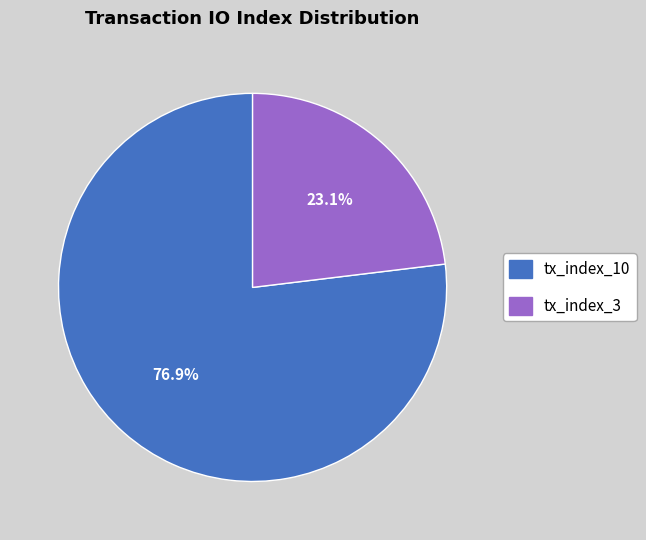

To the nearest percent, what is the difference between the tx_index_10 and tx_index_3 slice percentages?

54%